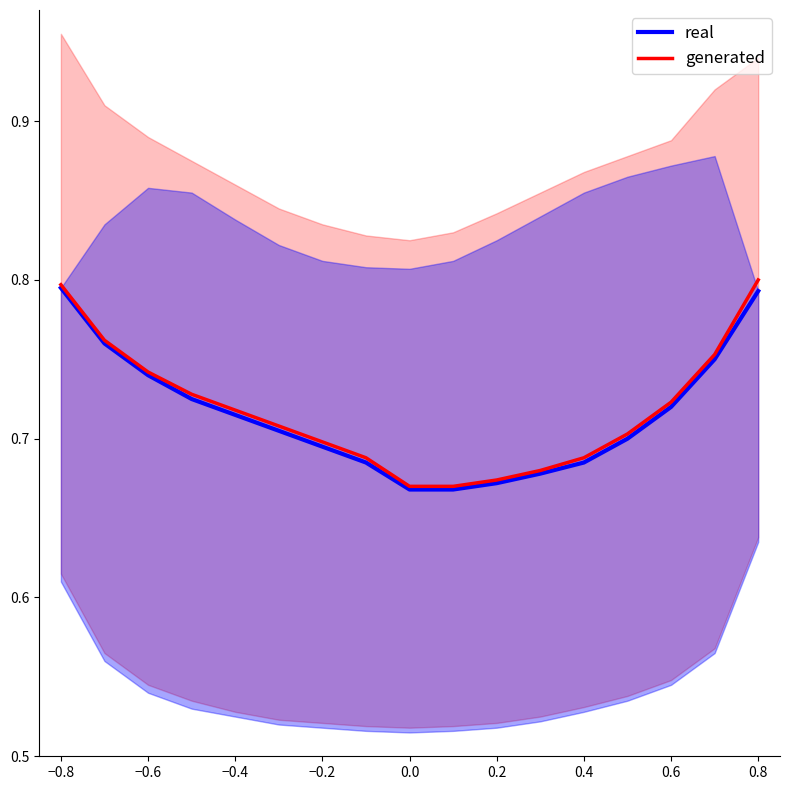

List the series in order of their overall mean, highest first.

generated, real